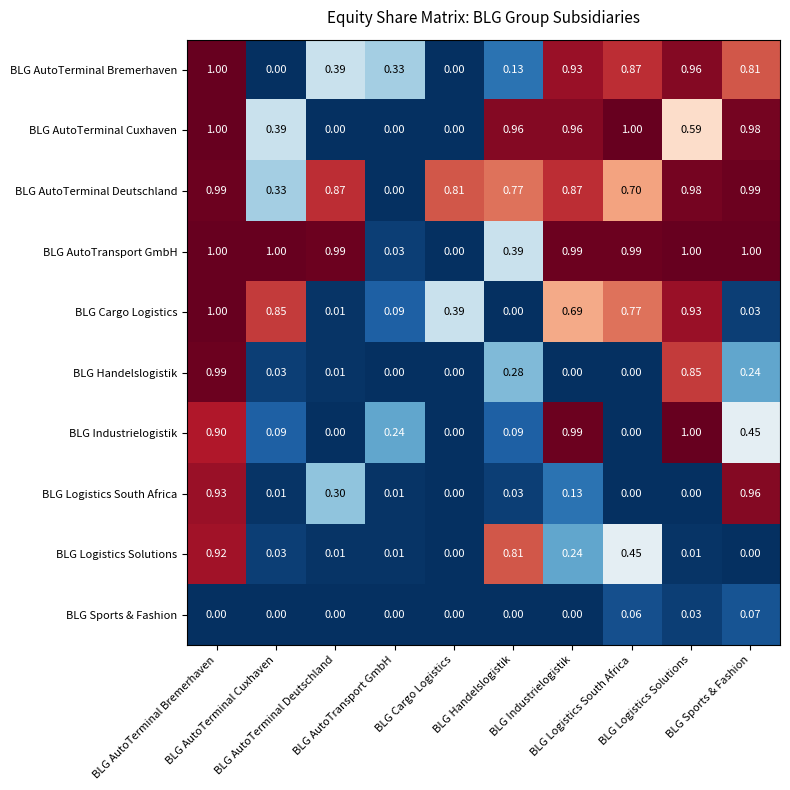

Which label corresponds to the largest value in the chart?

BLG AutoTerminal Bremerhaven